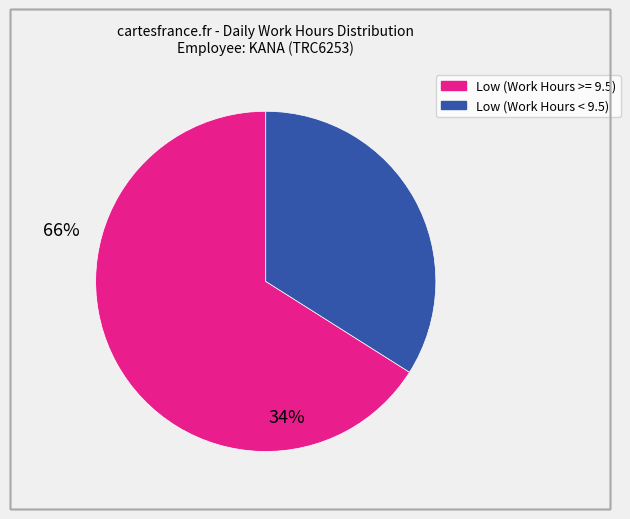

Is there a majority slice in this chart?

Yes